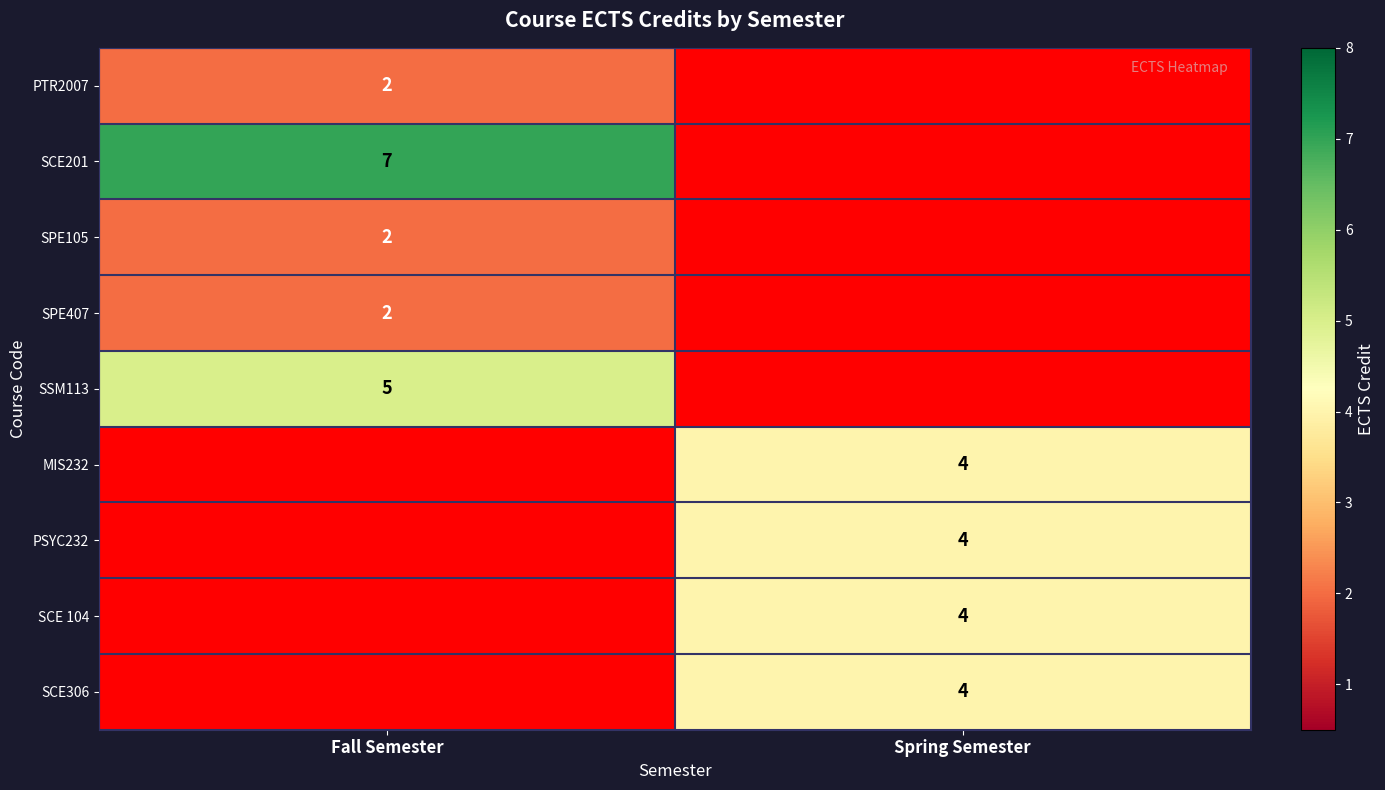

Is the value of SCE201 at Fall Semester greater than the value of PSYC232 at Spring Semester?

Yes